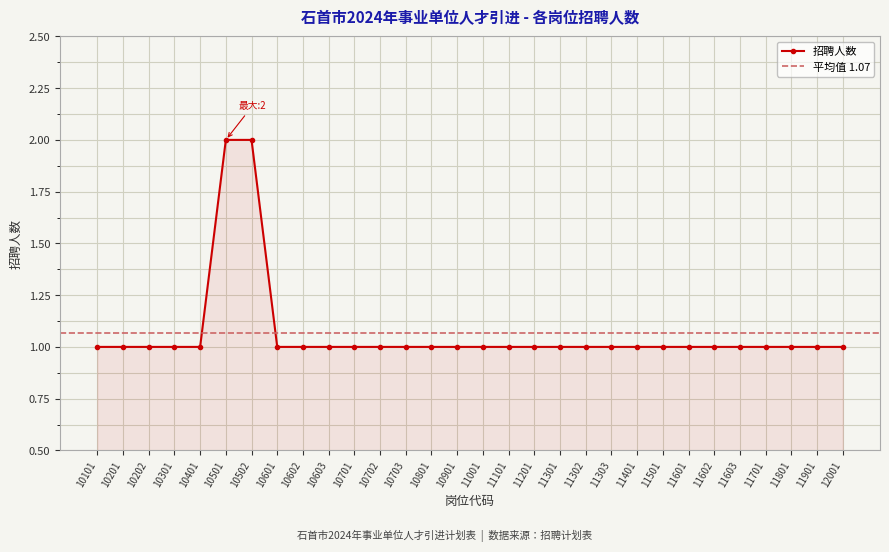

What is the ratio of the value at 10502 to the value at 11601?

2.0